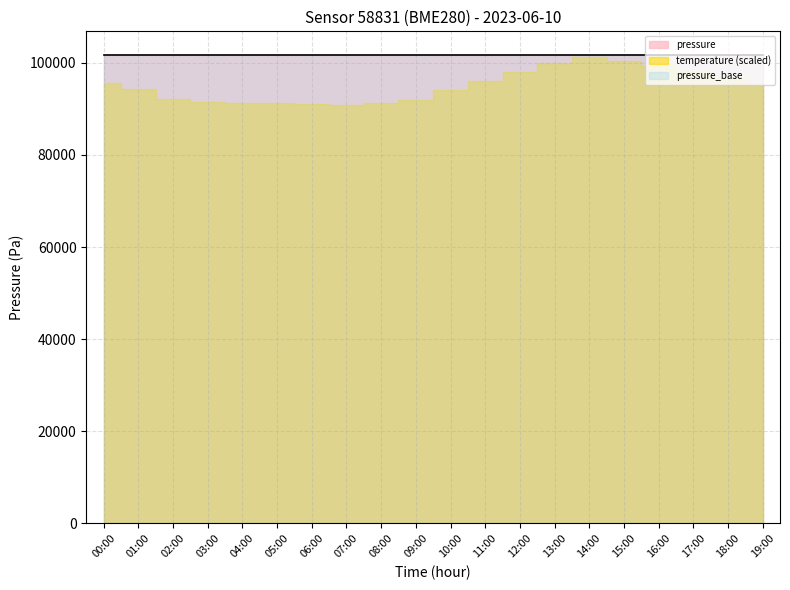

How many data points does each series have?

20